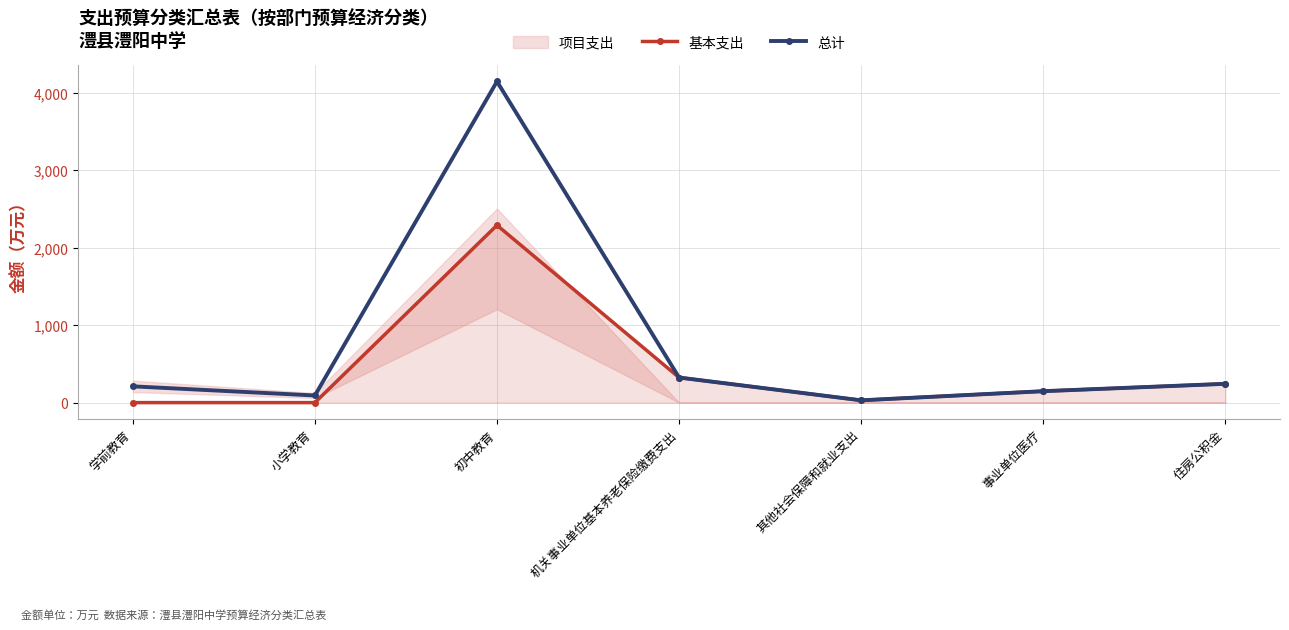

At 其他社会保障和就业支出, list the series in order from largest to smallest.

基本支出, 总计